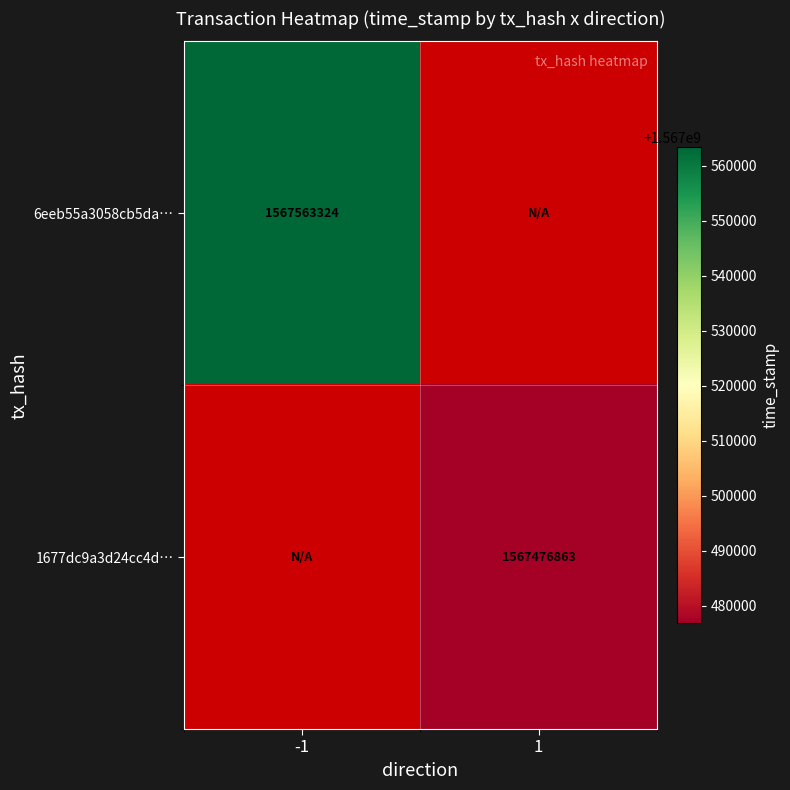

Is it true that 6eeb55a3058cb5da… equals 319812843 at -1?

False